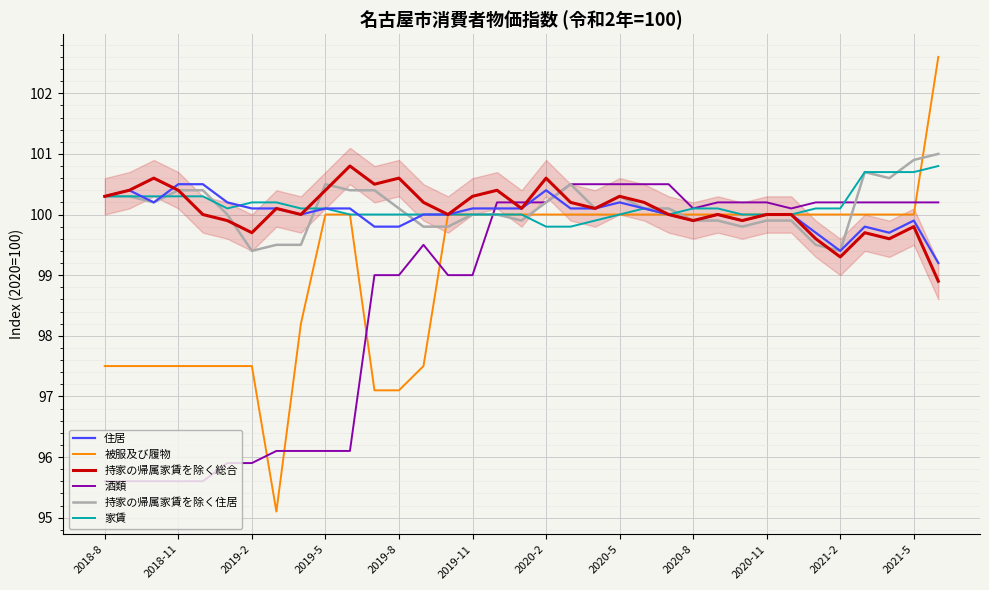

What is the maximum value shown in the chart?

102.6